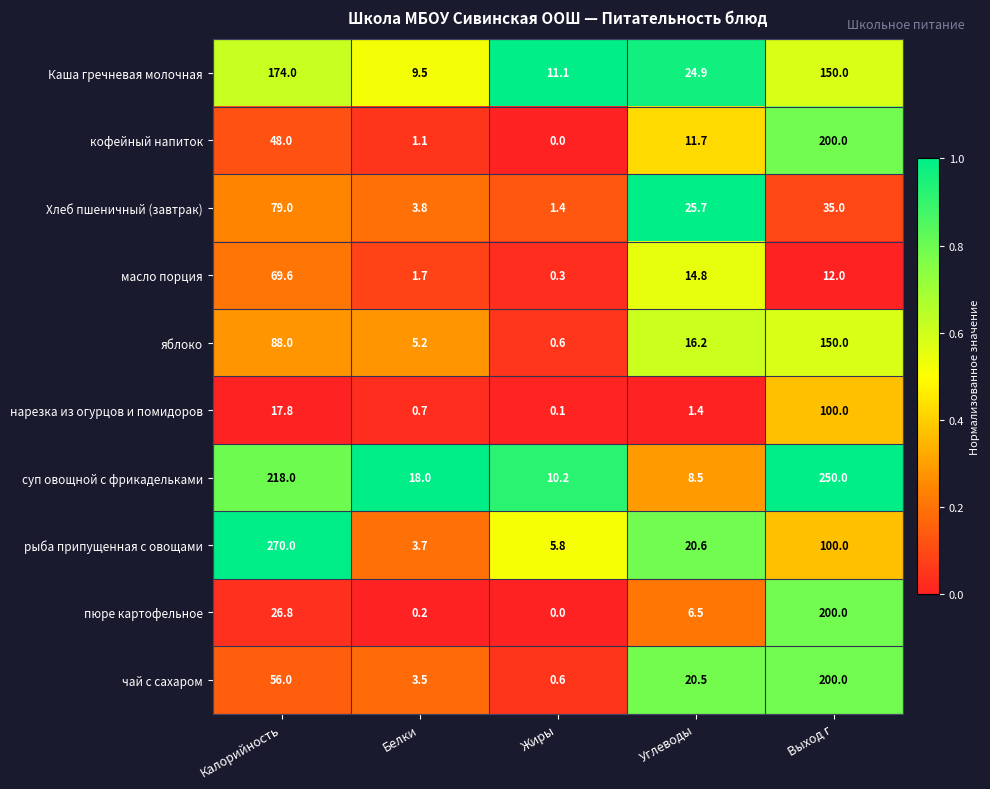

What is the total value across all series at Жиры?

30.1